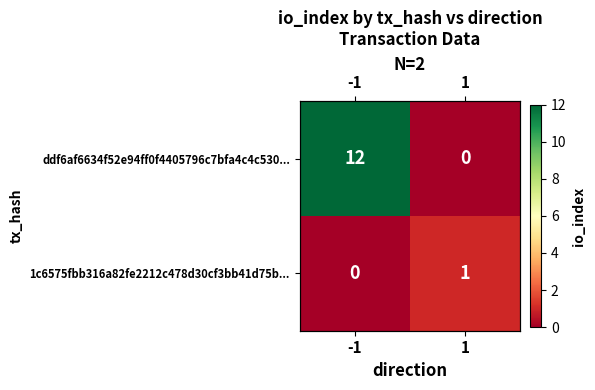

What is the difference between the ddf6af6634f52e94ff0f4405796c7bfa4c4c530... values at -1 and 1?

12